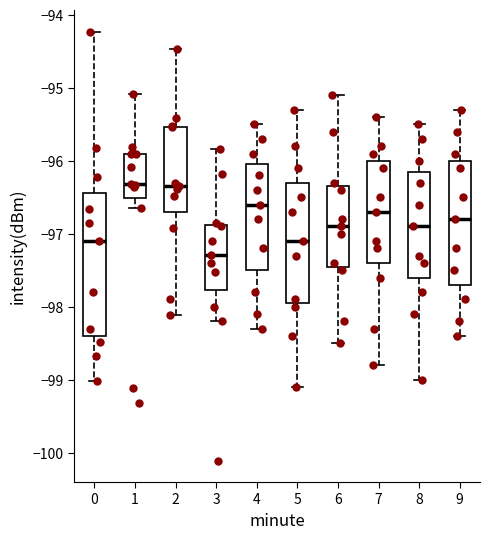

Comparing the boxes themselves (not the whiskers), which one is the tallest?

0